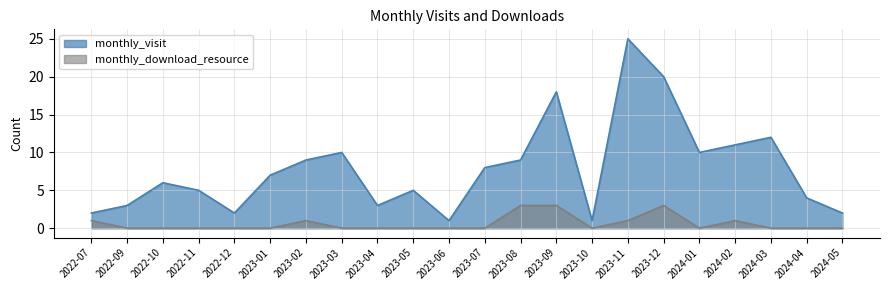

How many lines are shown in the chart?

2